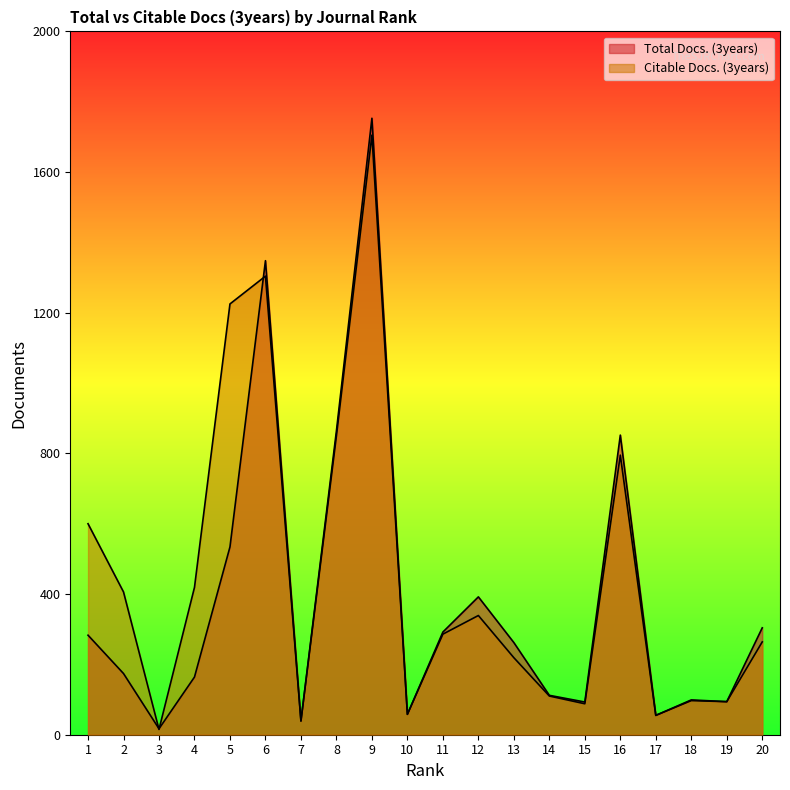

What is the spread (max minus min) of values at 8?

14